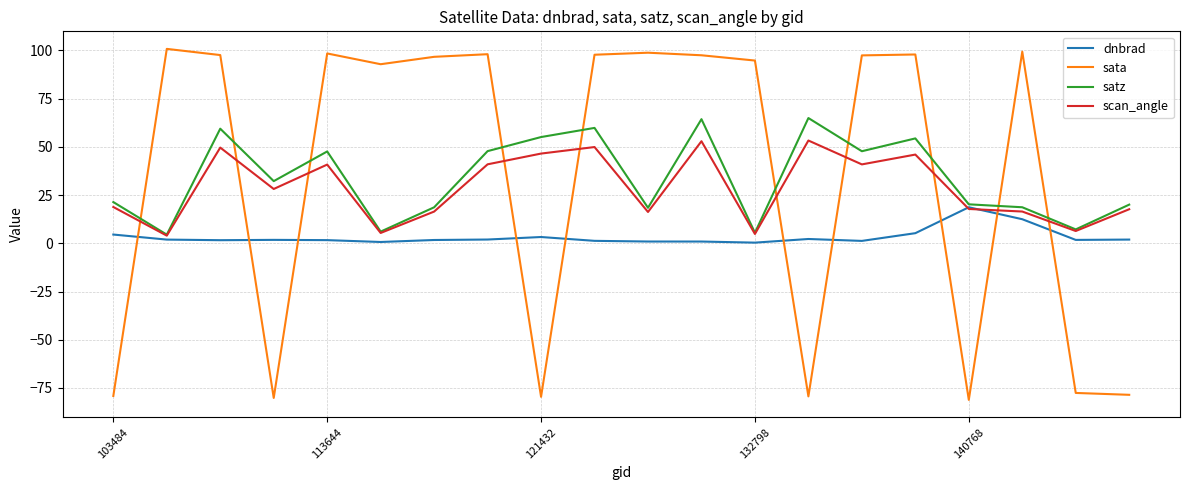

In sata, how many points are higher than both neighbors (excluding endpoints)?

6